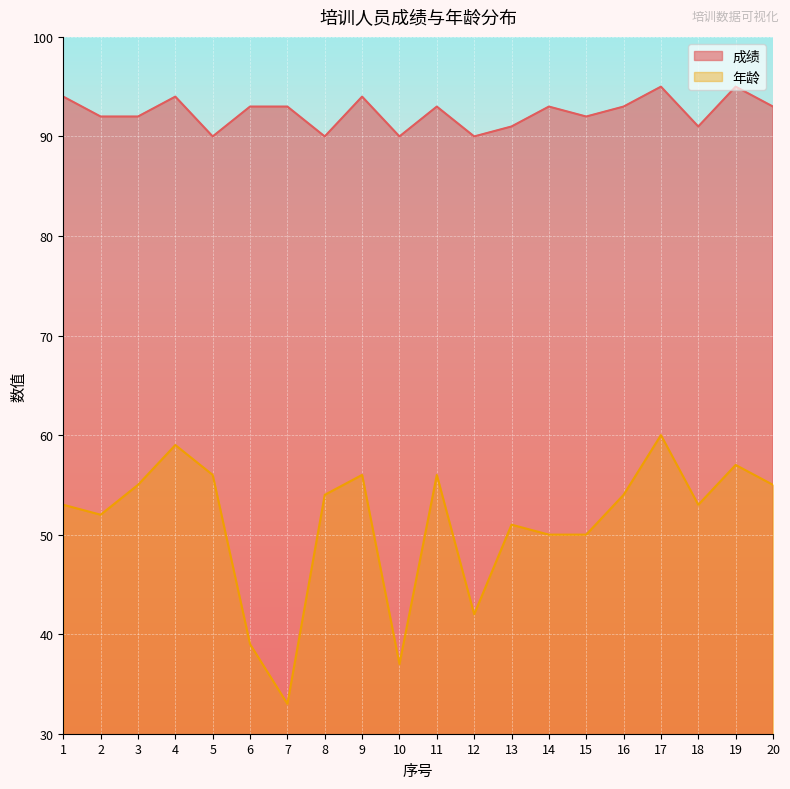

How many lines are shown in the chart?

2